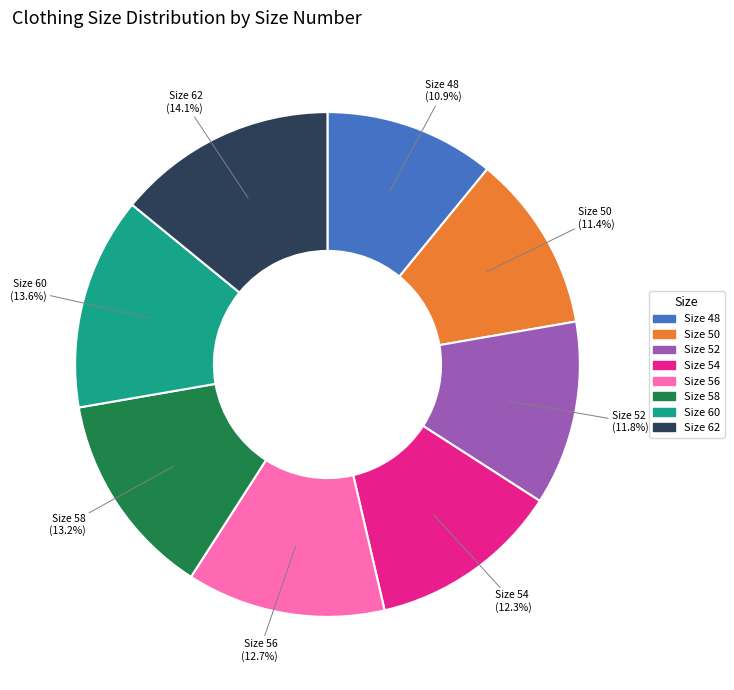

Is there a majority slice in this chart?

No